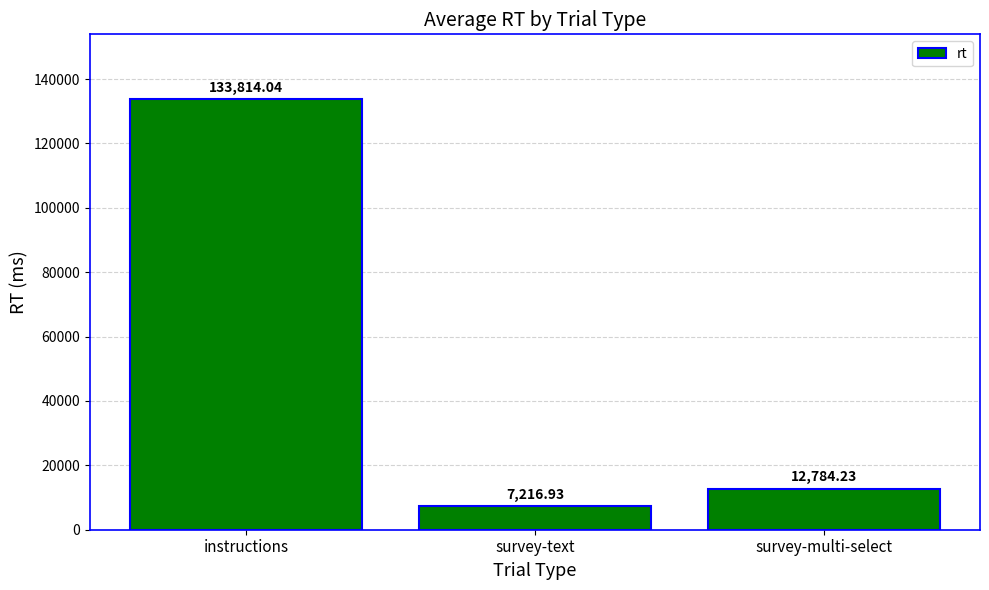

Count the number of categories in the chart.

3